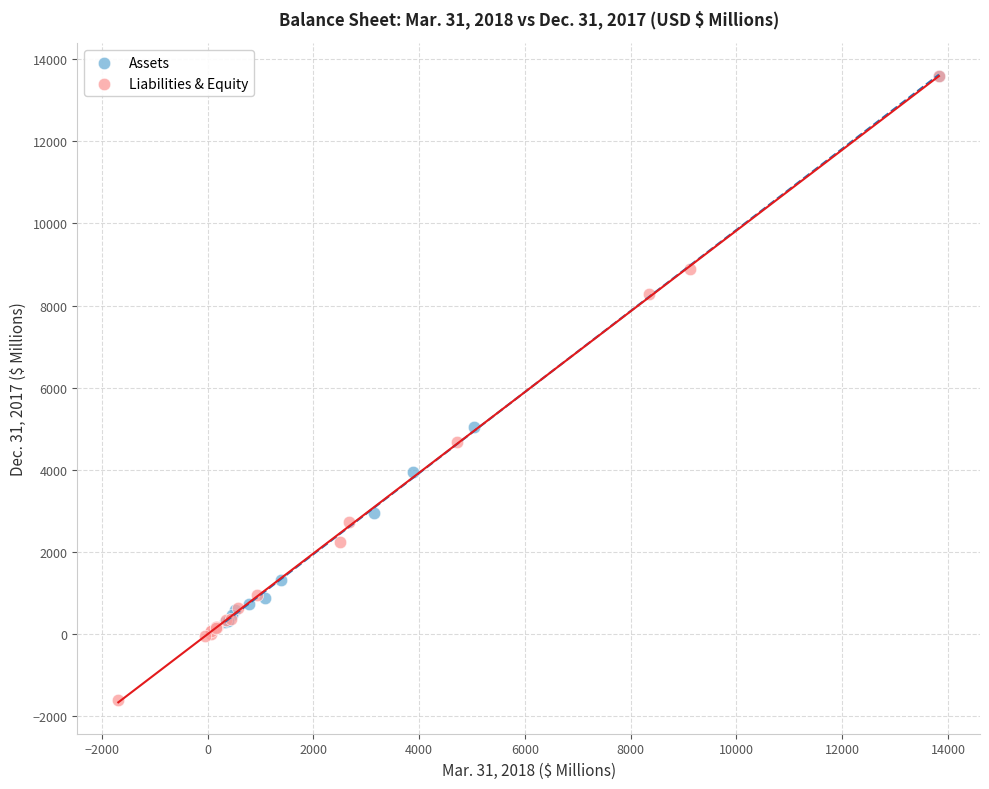

Which series has the largest Y range (max minus min)?

Liabilities & Equity